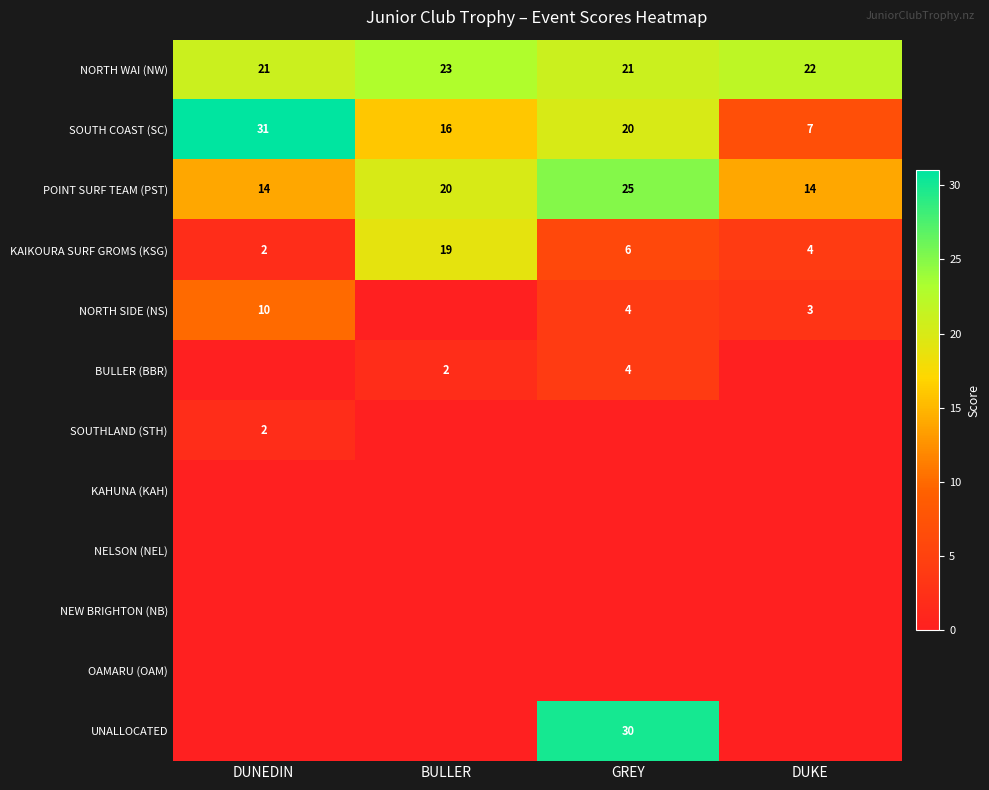

What value does the KAIKOURA SURF GROMS (KSG) series have at GREY, to the nearest 10?

10